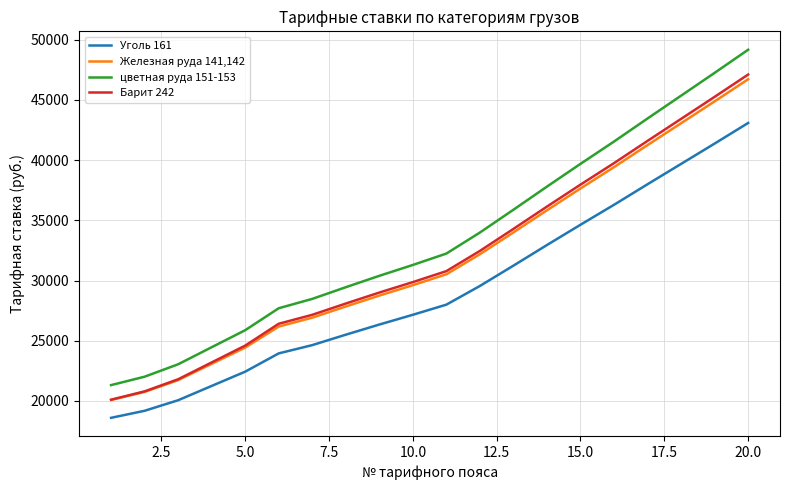

What is the difference between the second highest and second lowest values in the Уголь 161 series?

22179.4